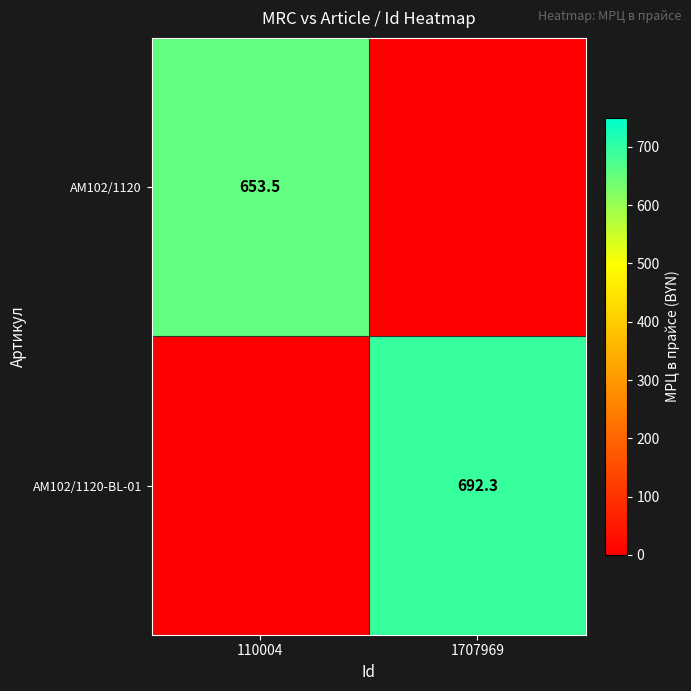

The value of AM102/1120-BL-01 at 1707969 is 692.3. True or false?

True